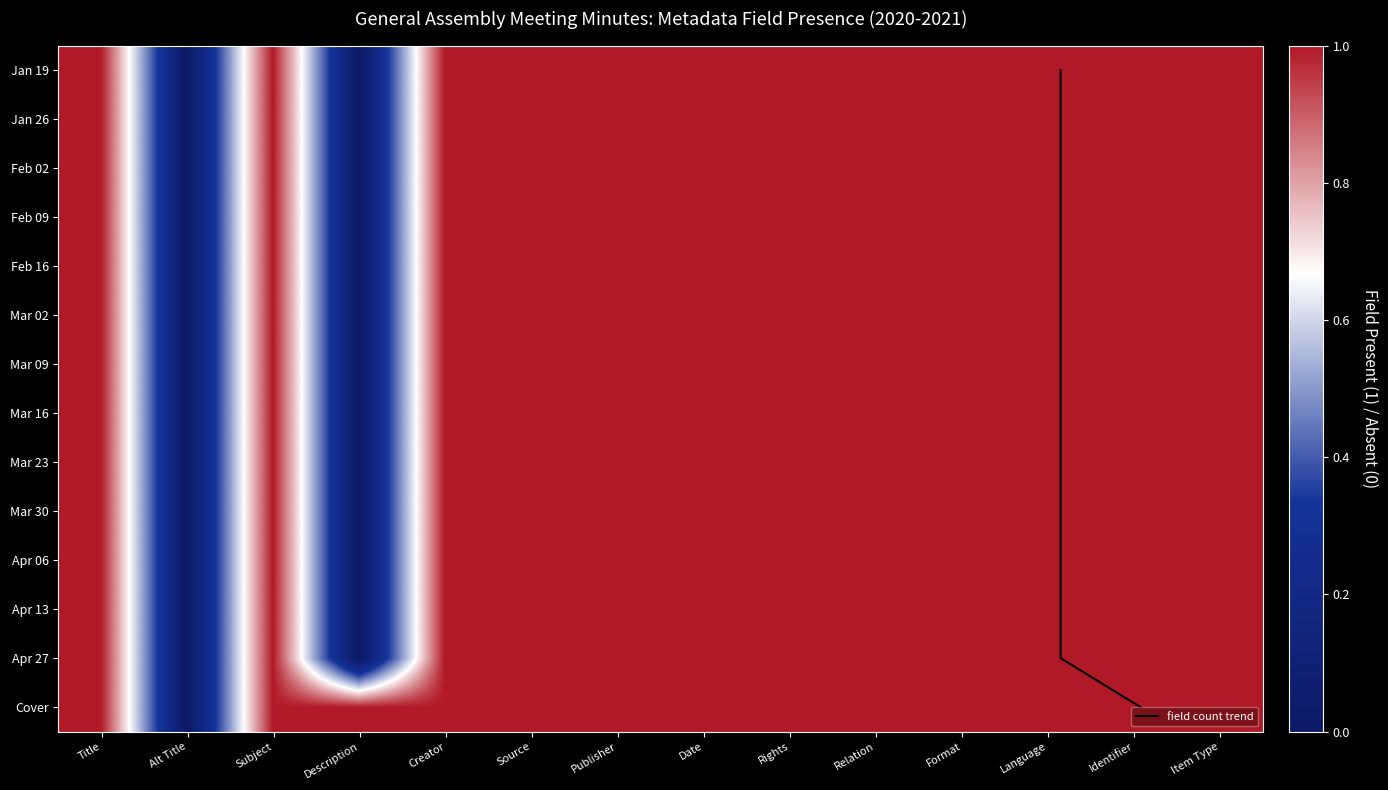

What is the difference between the maximum and minimum values in the Apr 27 series?

1